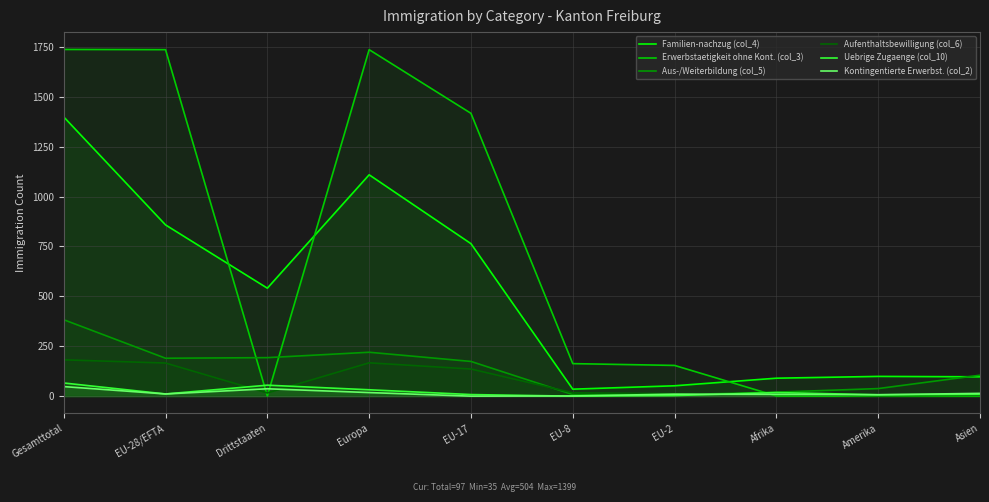

What is the value of the Erwerbstaetigkeit ohne Kont. (col_3) point at the 5th from the left?

1417